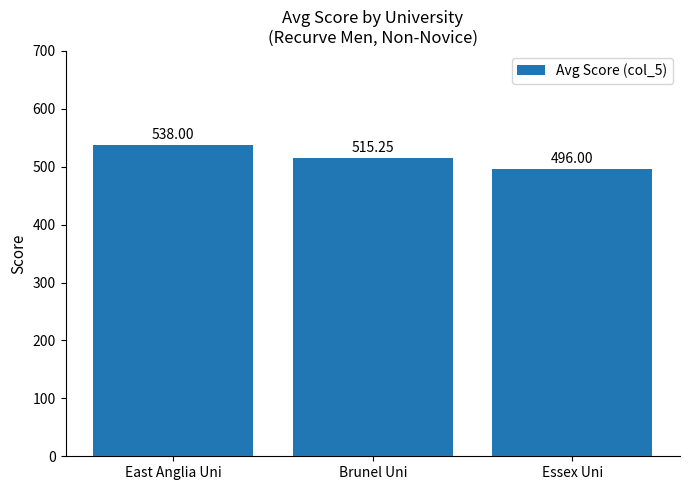

At which category does the chart reach its peak across all series?

East Anglia Uni